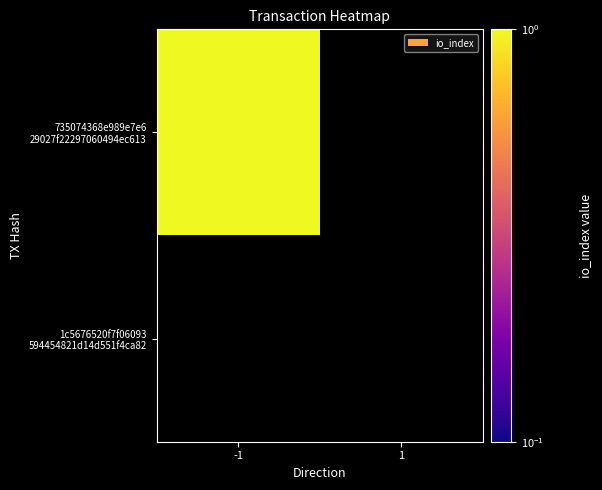

Is the value of 1c5676520f7f06093594454821d14d551f4ca82 at io_index greater than the value of 735074368e989e7e629027f22297060494ec613 at io_index?

No